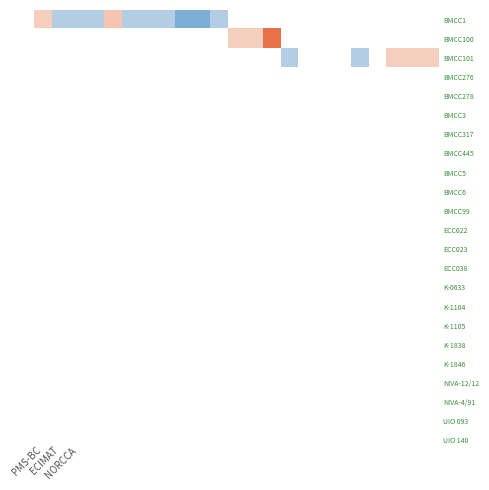

Rank the series by their average value, from lowest to highest.

BMCC1, BMCC100, BMCC101